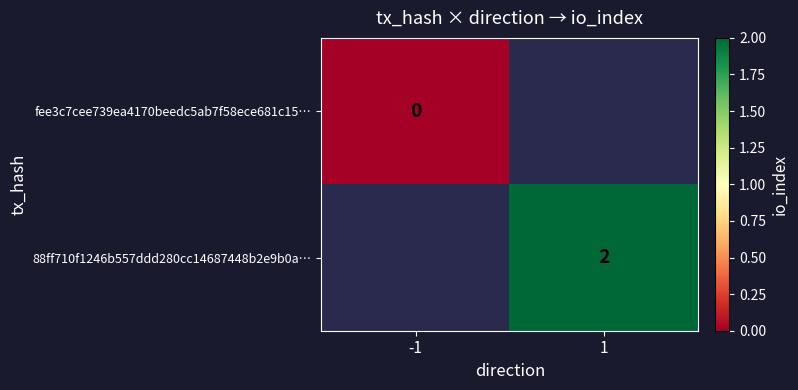

True or false: 88ff710f1246b557ddd280cc14687448b2e9b0a… has a value of 4 at 1.

False